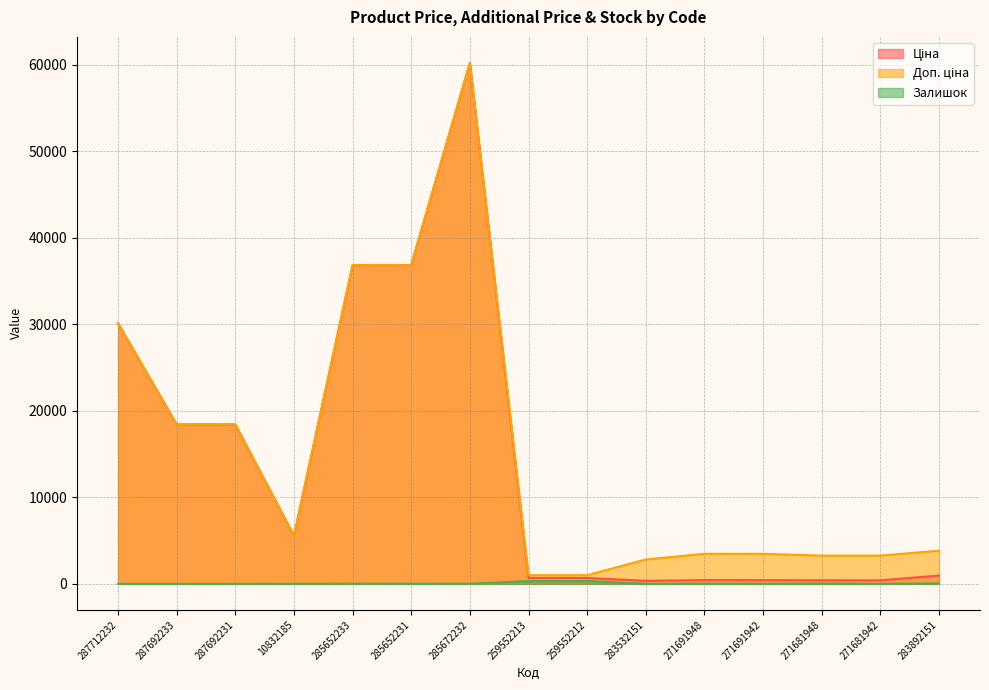

Rank the categories by Доп. ціна value from lowest to highest.

259552213, 259552212, 283532151, 271681948, 271681942, 271691948, 271691942, 283892151, 10832185, 287692233, 287692231, 287712232, 285652233, 285652231, 285672232